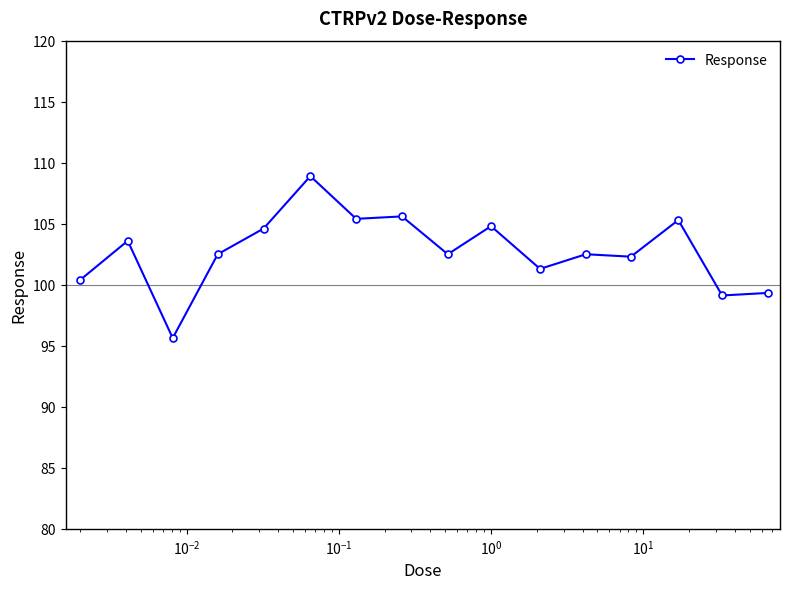

True or false: the data has more than 2 interior local peaks.

True